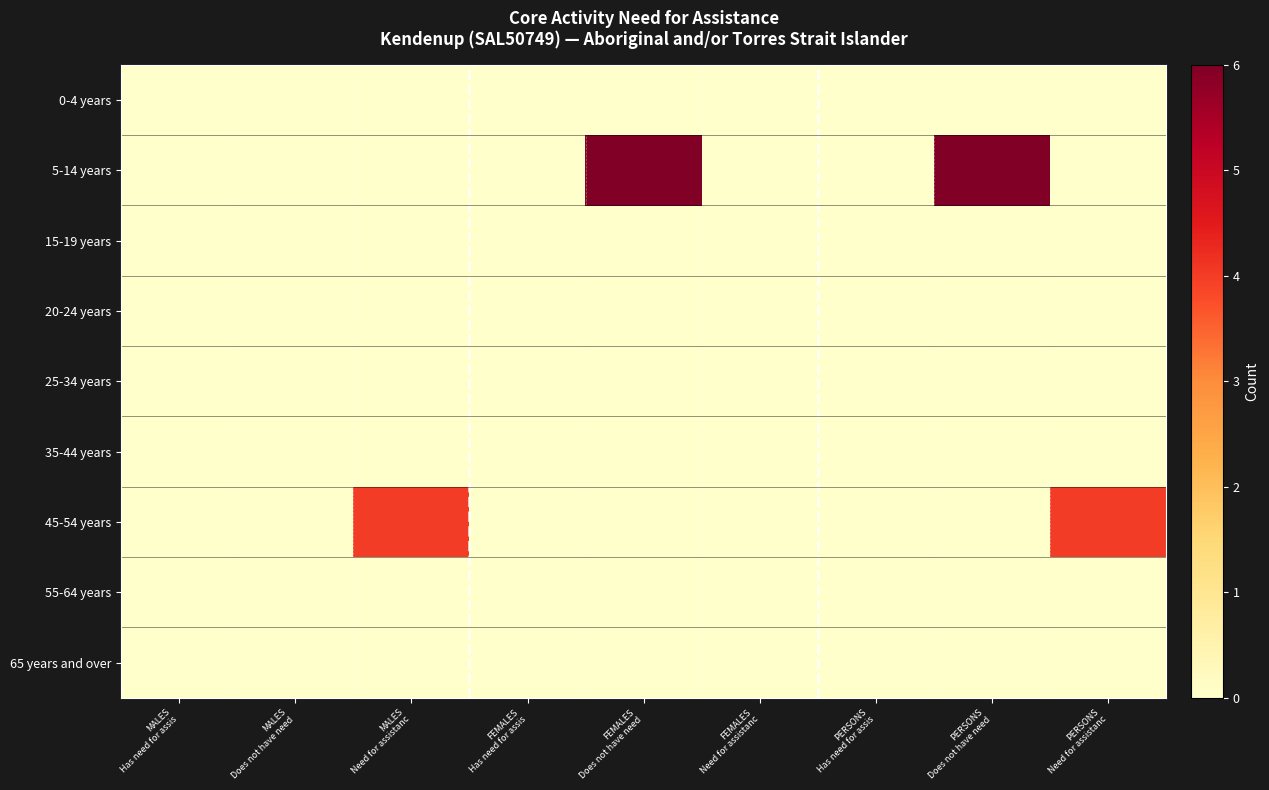

Reading left to right, what are all the values shown in this chart?

0-4 years: MALES
Has need for assis=0	MALES
Does not have need=0	MALES
Need for assistanc=0	FEMALES
Has need for assis=0	FEMALES
Does not have need=0	FEMALES
Need for assistanc=0	PERSONS
Has need for assis=0	PERSONS
Does not have need=0	PERSONS
Need for assistanc=0
5-14 years: MALES
Has need for assis=0	MALES
Does not have need=0	MALES
Need for assistanc=0	FEMALES
Has need for assis=0	FEMALES
Does not have need=6	FEMALES
Need for assistanc=0	PERSONS
Has need for assis=0	PERSONS
Does not have need=6	PERSONS
Need for assistanc=0
15-19 years: MALES
Has need for assis=0	MALES
Does not have need=0	MALES
Need for assistanc=0	FEMALES
Has need for assis=0	FEMALES
Does not have need=0	FEMALES
Need for assistanc=0	PERSONS
Has need for assis=0	PERSONS
Does not have need=0	PERSONS
Need for assistanc=0
20-24 years: MALES
Has need for assis=0	MALES
Does not have need=0	MALES
Need for assistanc=0	FEMALES
Has need for assis=0	FEMALES
Does not have need=0	FEMALES
Need for assistanc=0	PERSONS
Has need for assis=0	PERSONS
Does not have need=0	PERSONS
Need for assistanc=0
25-34 years: MALES
Has need for assis=0	MALES
Does not have need=0	MALES
Need for assistanc=0	FEMALES
Has need for assis=0	FEMALES
Does not have need=0	FEMALES
Need for assistanc=0	PERSONS
Has need for assis=0	PERSONS
Does not have need=0	PERSONS
Need for assistanc=0
35-44 years: MALES
Has need for assis=0	MALES
Does not have need=0	MALES
Need for assistanc=0	FEMALES
Has need for assis=0	FEMALES
Does not have need=0	FEMALES
Need for assistanc=0	PERSONS
Has need for assis=0	PERSONS
Does not have need=0	PERSONS
Need for assistanc=0
45-54 years: MALES
Has need for assis=0	MALES
Does not have need=0	MALES
Need for assistanc=4	FEMALES
Has need for assis=0	FEMALES
Does not have need=0	FEMALES
Need for assistanc=0	PERSONS
Has need for assis=0	PERSONS
Does not have need=0	PERSONS
Need for assistanc=4
55-64 years: MALES
Has need for assis=0	MALES
Does not have need=0	MALES
Need for assistanc=0	FEMALES
Has need for assis=0	FEMALES
Does not have need=0	FEMALES
Need for assistanc=0	PERSONS
Has need for assis=0	PERSONS
Does not have need=0	PERSONS
Need for assistanc=0
65 years and over: MALES
Has need for assis=0	MALES
Does not have need=0	MALES
Need for assistanc=0	FEMALES
Has need for assis=0	FEMALES
Does not have need=0	FEMALES
Need for assistanc=0	PERSONS
Has need for assis=0	PERSONS
Does not have need=0	PERSONS
Need for assistanc=0